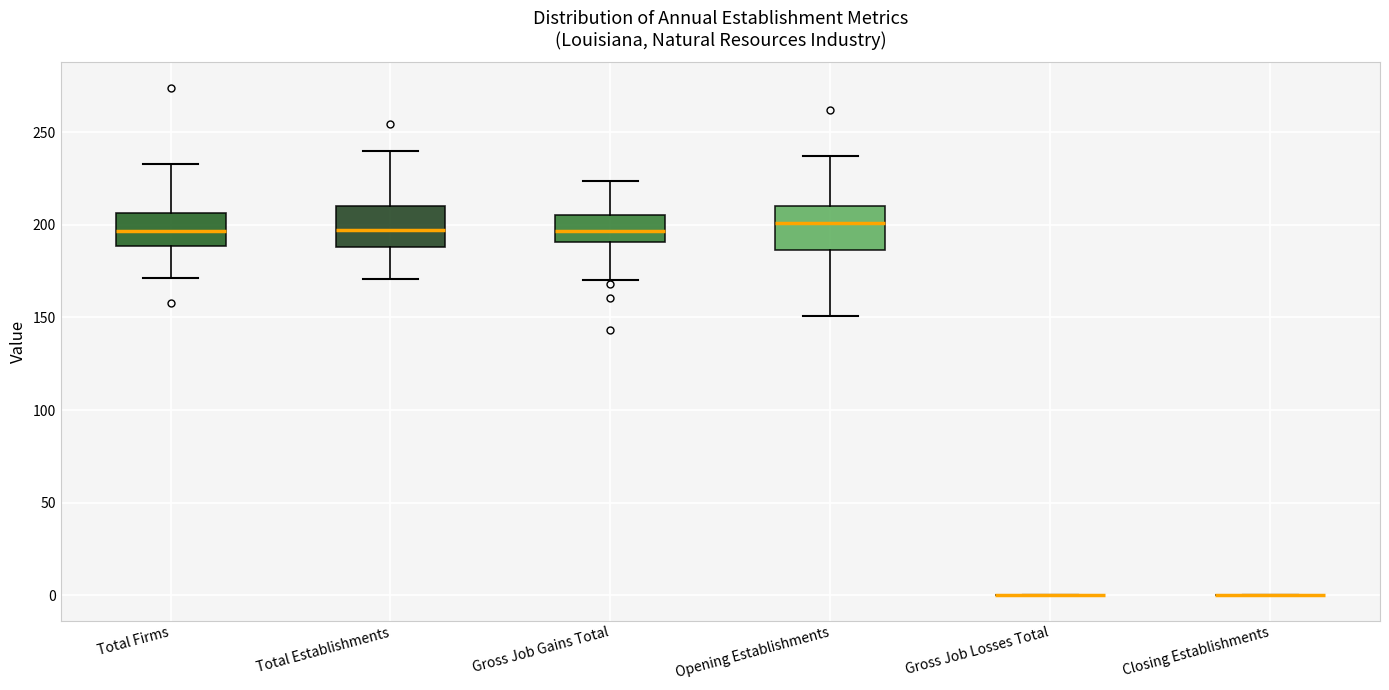

Reading left to right, transcribe this box plot: for each box, give where its median line is, the range the box spans, and where its two whiskers end, as read against the y-axis. The values are not printed on the chart, so give them approximately, as read against the axis.

Total Firms: median 195, box 190 to 205, whiskers 170 to 235
Total Establishments: median 195, box 190 to 210, whiskers 170 to 240
Gross Job Gains Total: median 195, box 190 to 205, whiskers 170 to 225
Opening Establishments: median 200, box 185 to 210, whiskers 150 to 235
Gross Job Losses Total: box collapsed to a line at 0, whiskers 0 to 0
Closing Establishments: box collapsed to a line at 0, whiskers 0 to 0